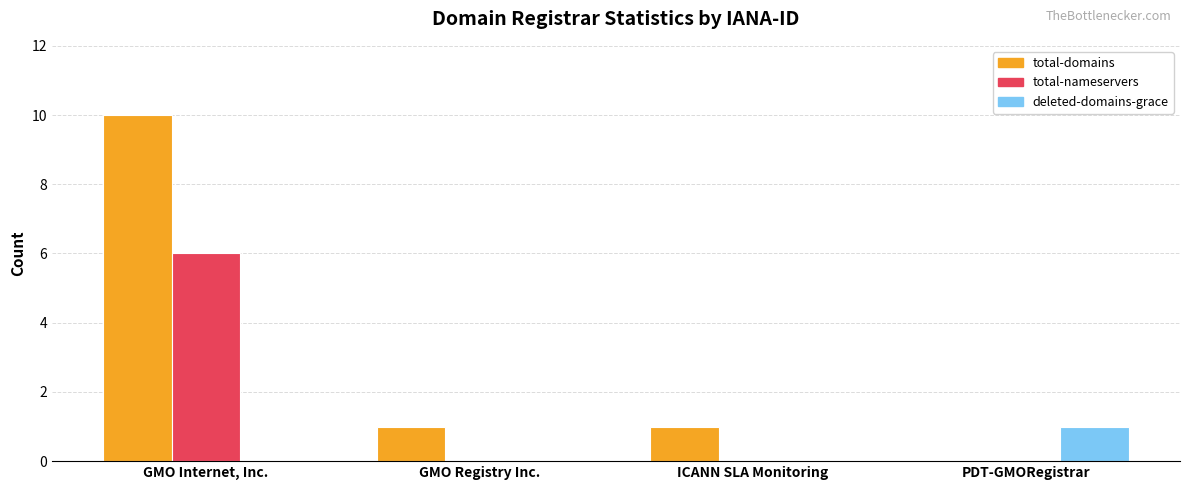

How many deleted-domains-grace values are between 0 and 1?

4